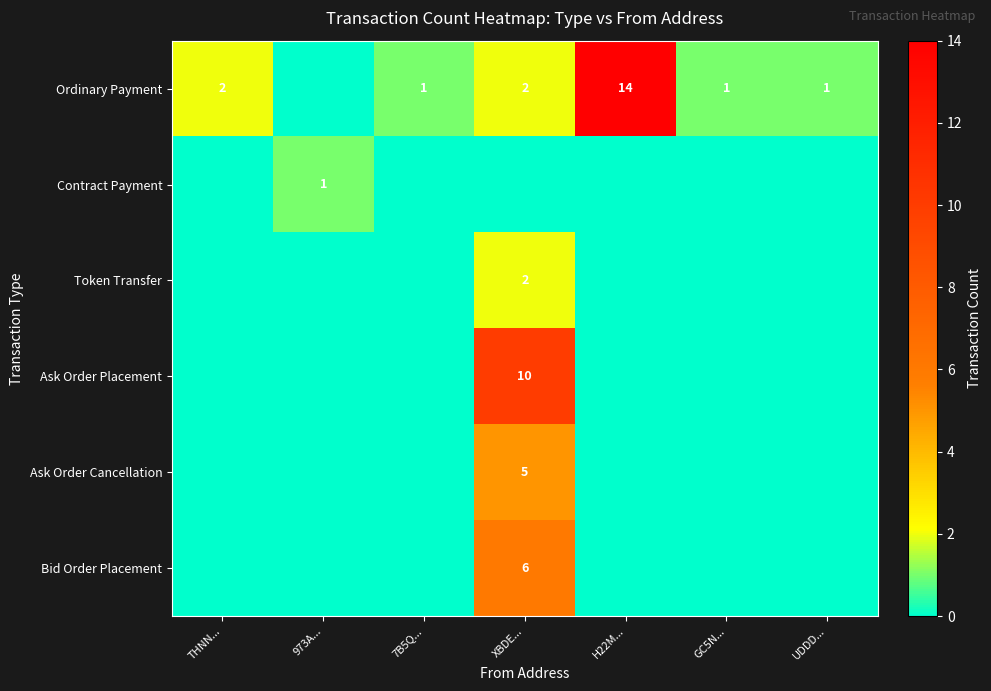

Is it true that Contract Payment equals 0 at 973A...?

False